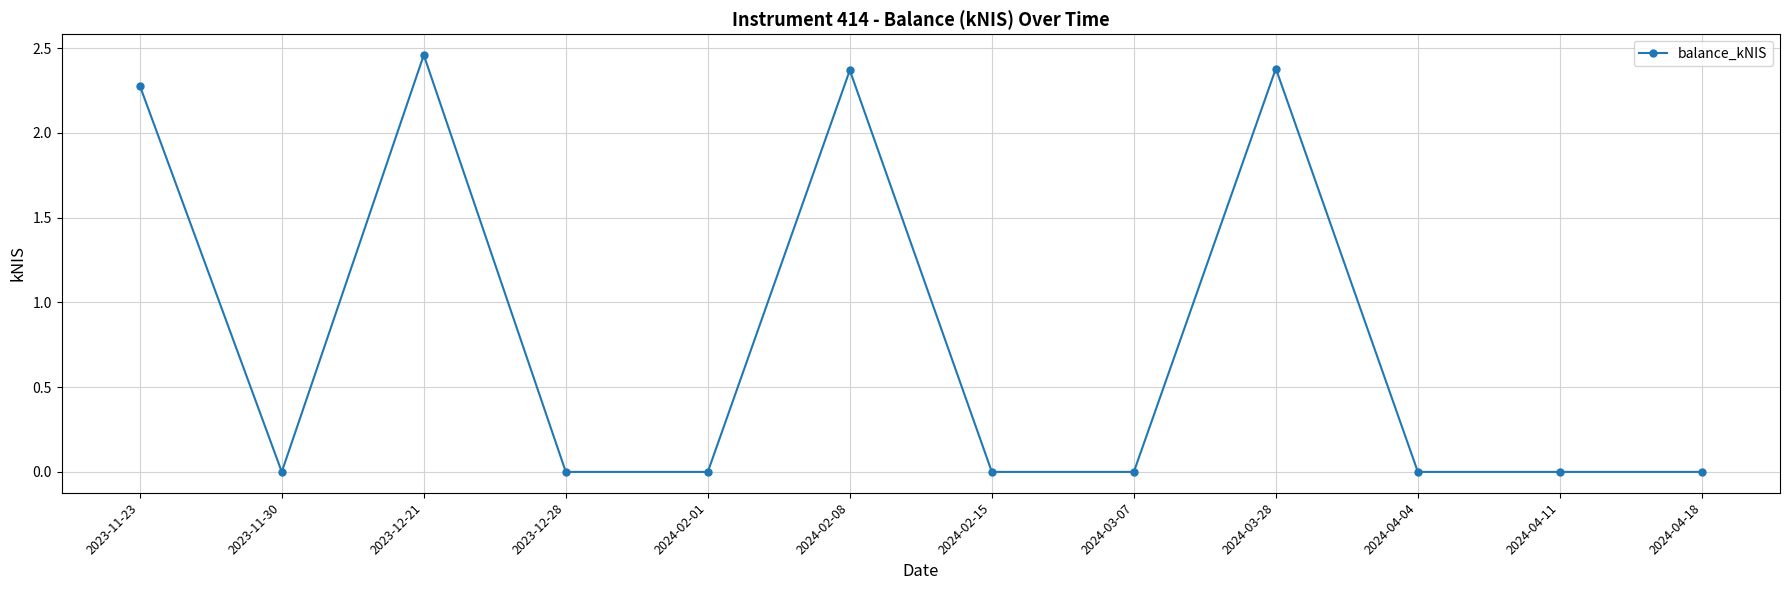

Count the number of data series in this chart.

1